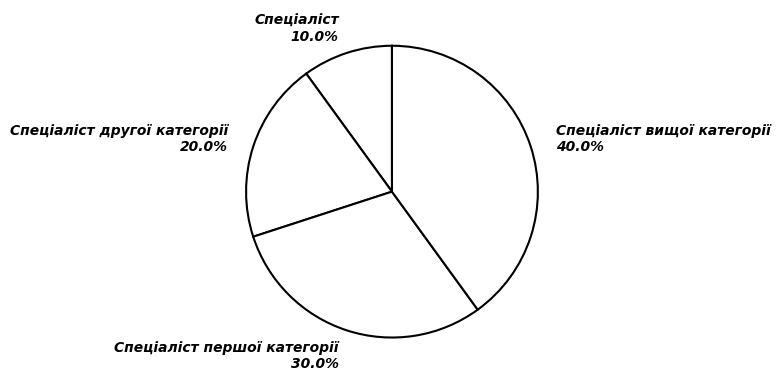

What is the ratio of the value at Спеціаліст другої категорії 20.0% to the value at Спеціаліст вищої категорії 40.0%?

0.5